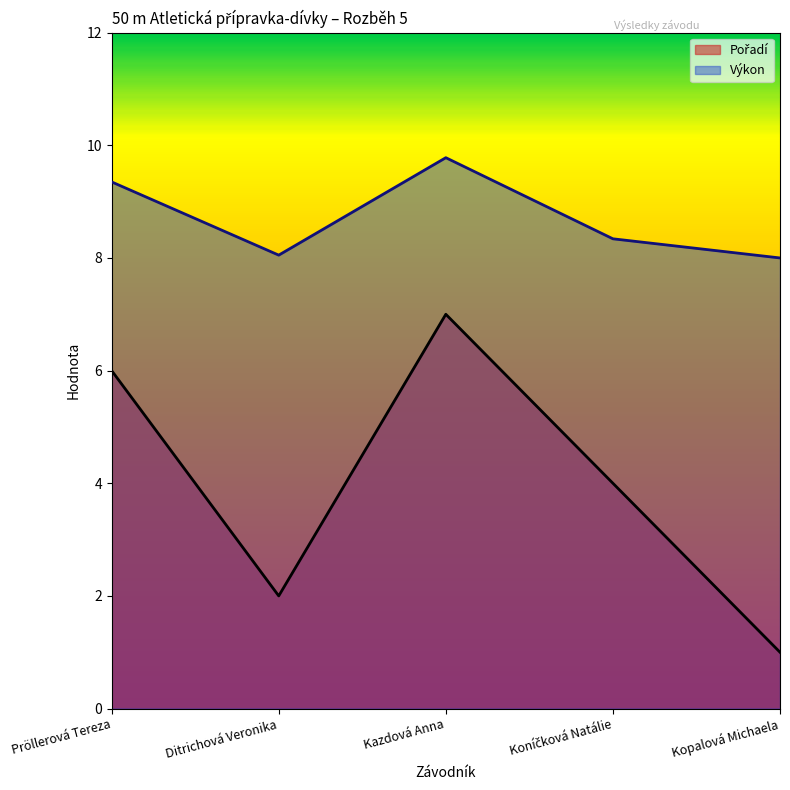

Which series has the largest total across all categories?

Výkon